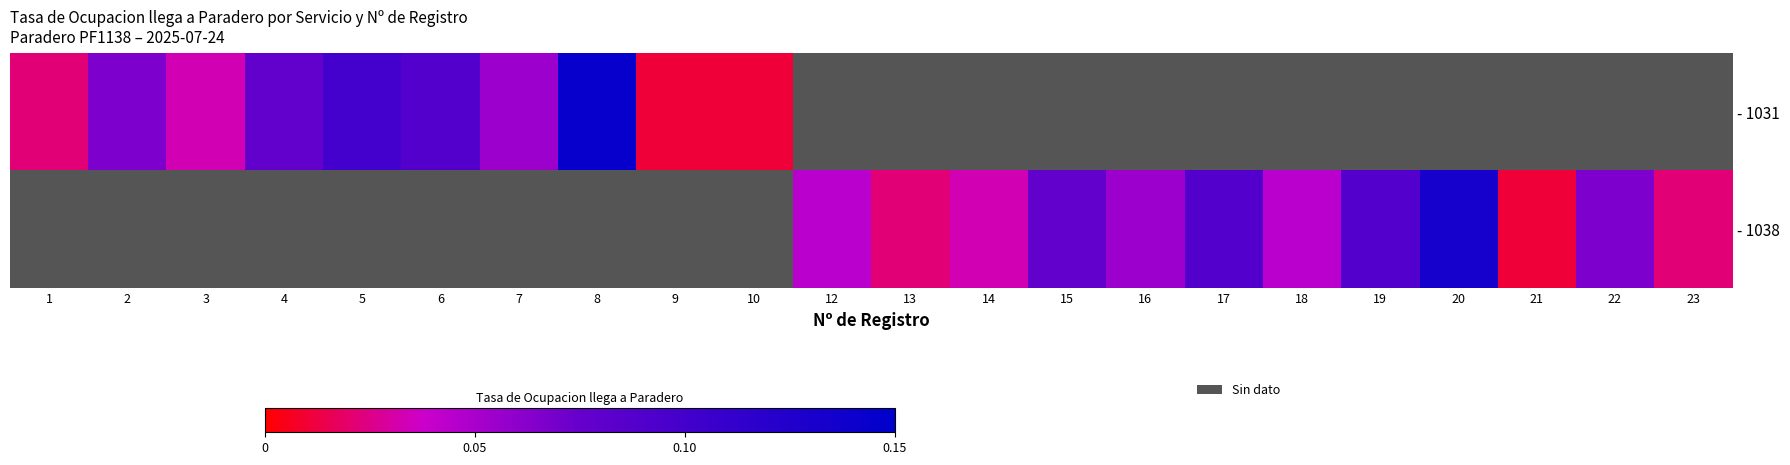

Which series has the widest spread of values?

- 1031